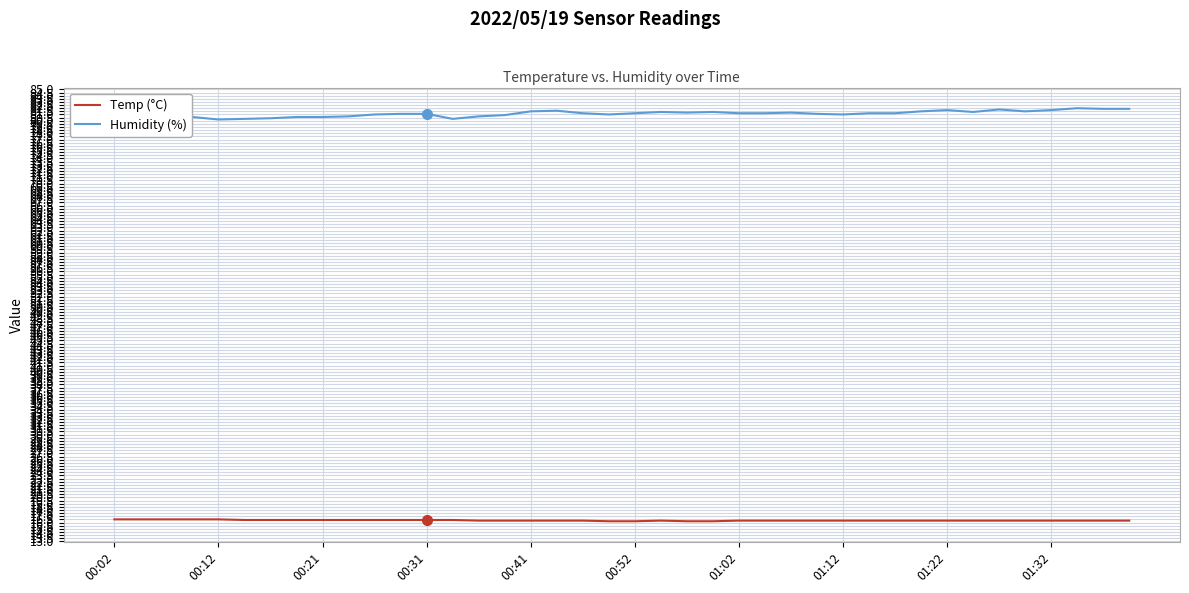

True or false: Temp (°C) and Humidity (%) cross at least once.

False